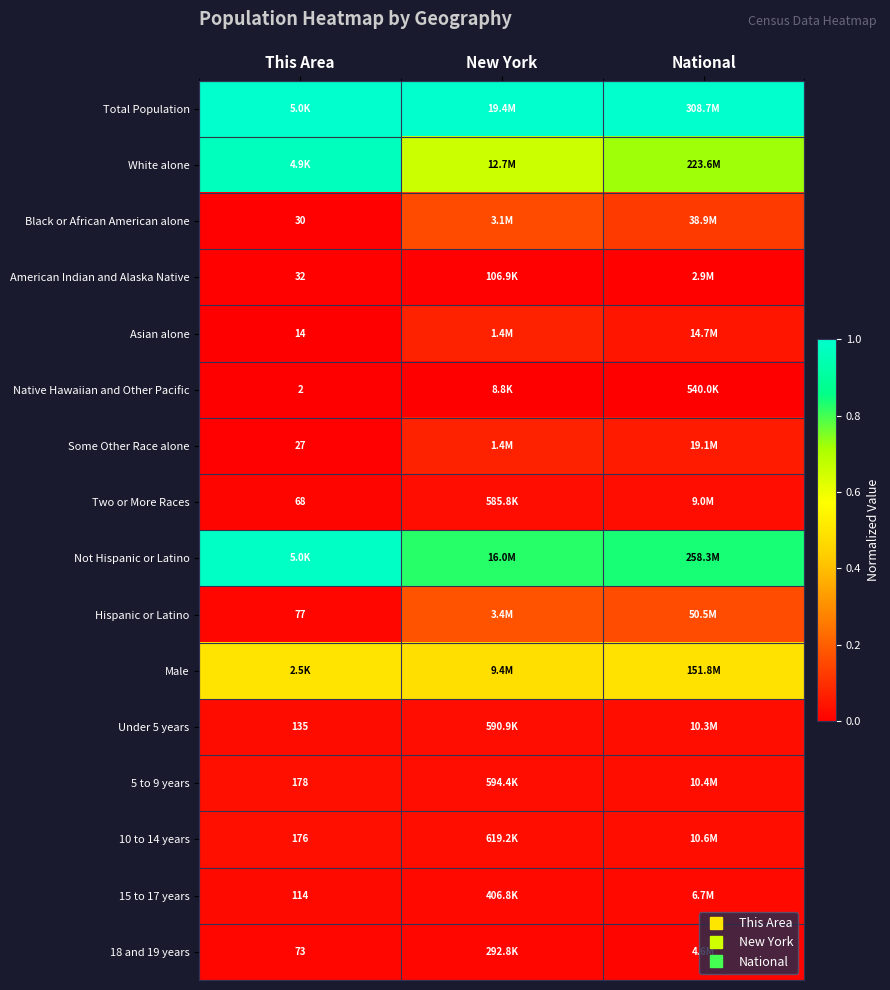

Is it true that Some Other Race alone equals 0.1 at National?

True